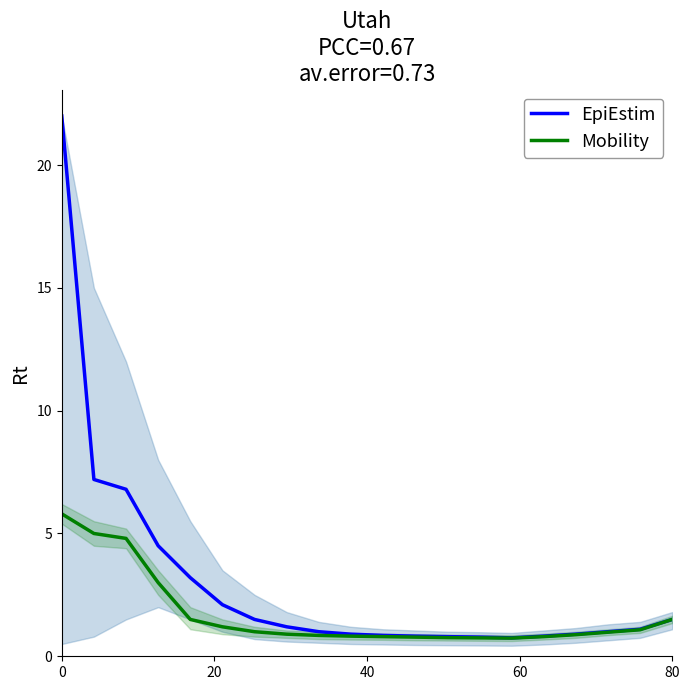

What is the maximum value for Mobility?

5.8